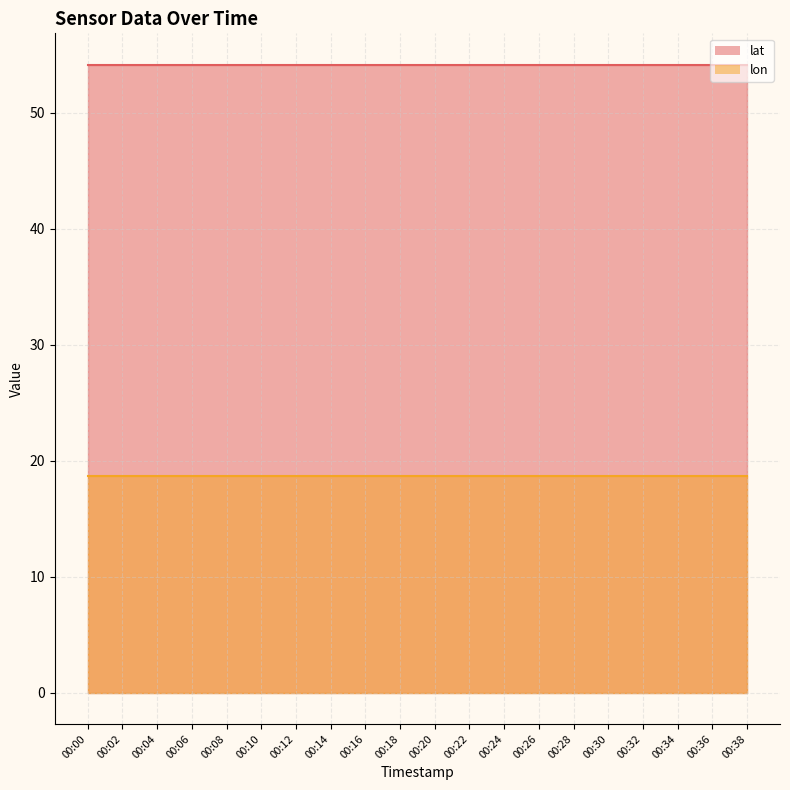

Reading right to left, what are all the values shown in this chart?

lat: 54.2	54.2	54.2	54.2	54.2	54.2	54.2	54.2	54.2	54.2	54.2	54.2	54.2	54.2	54.2	54.2	54.2	54.2	54.2	54.2
lon: 18.7	18.7	18.7	18.7	18.7	18.7	18.7	18.7	18.7	18.7	18.7	18.7	18.7	18.7	18.7	18.7	18.7	18.7	18.7	18.7